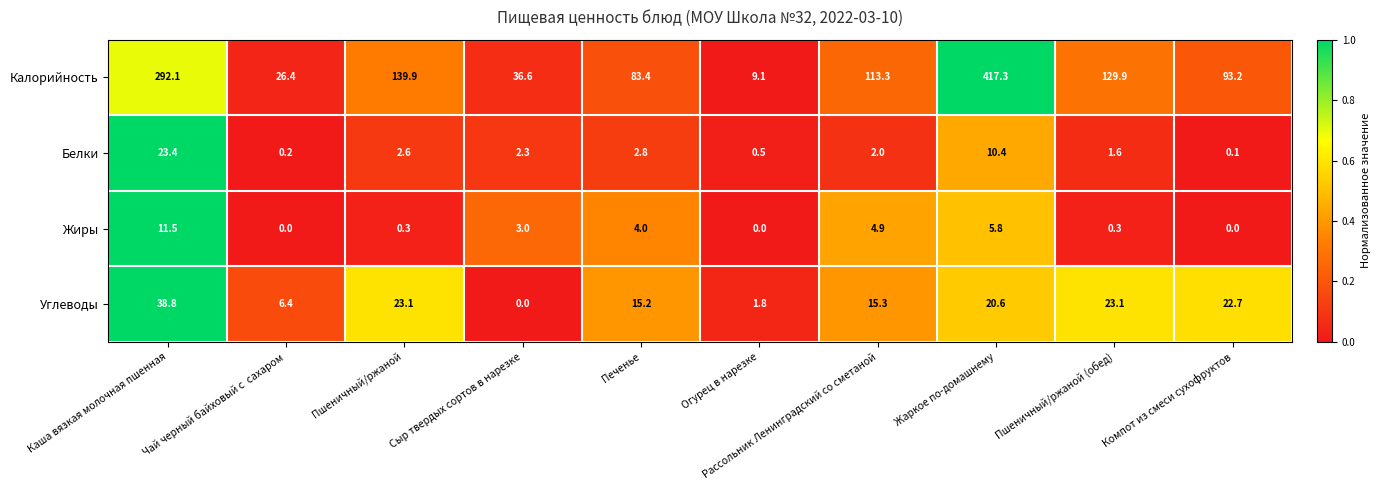

Which category has the highest value in the Белки series?

Каша вязкая молочная пшенная